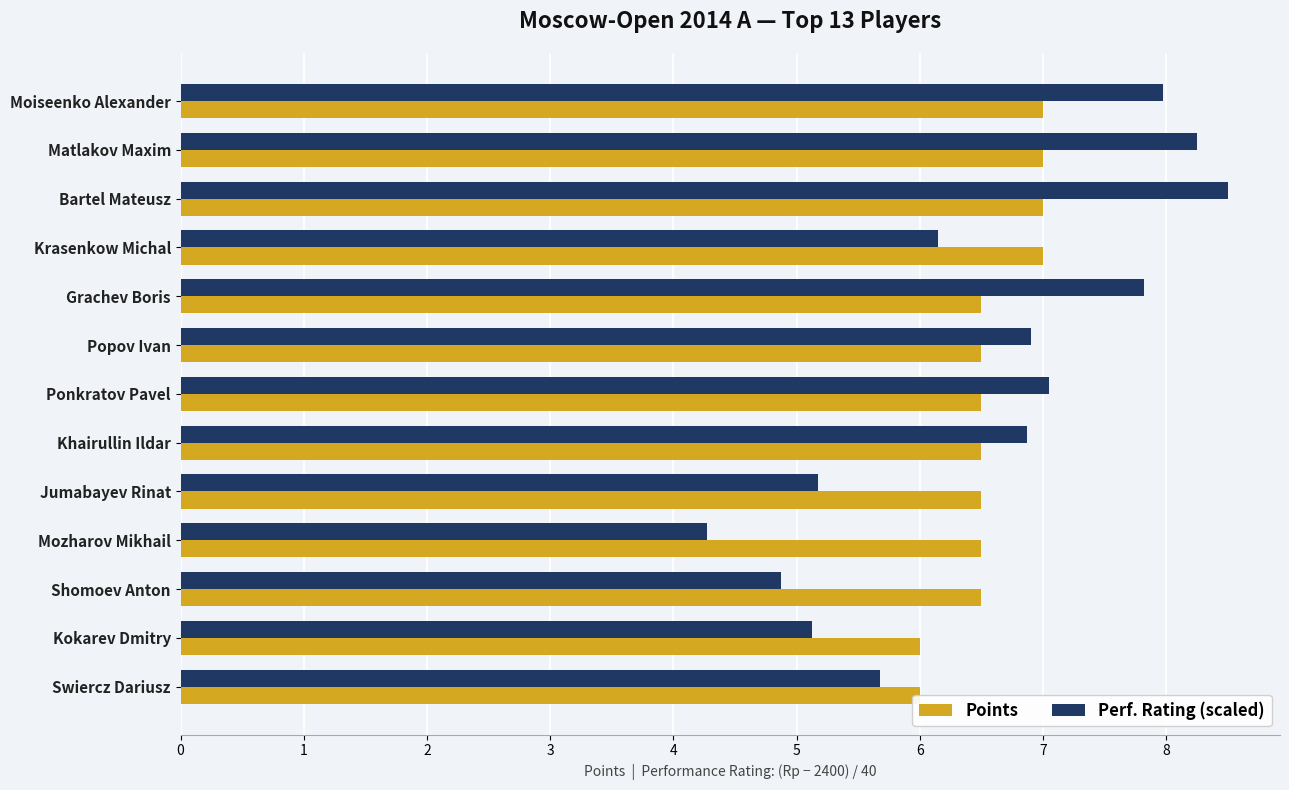

What is the difference between the second highest and minimum values in the Points series?

1.0